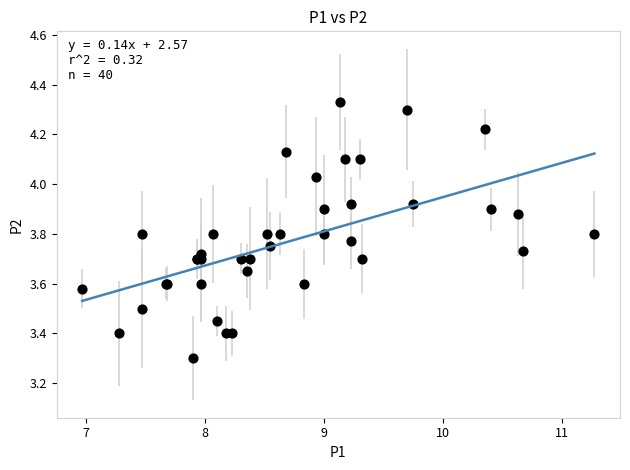

What Y value in the scatter plot is closest to 3?

3.3